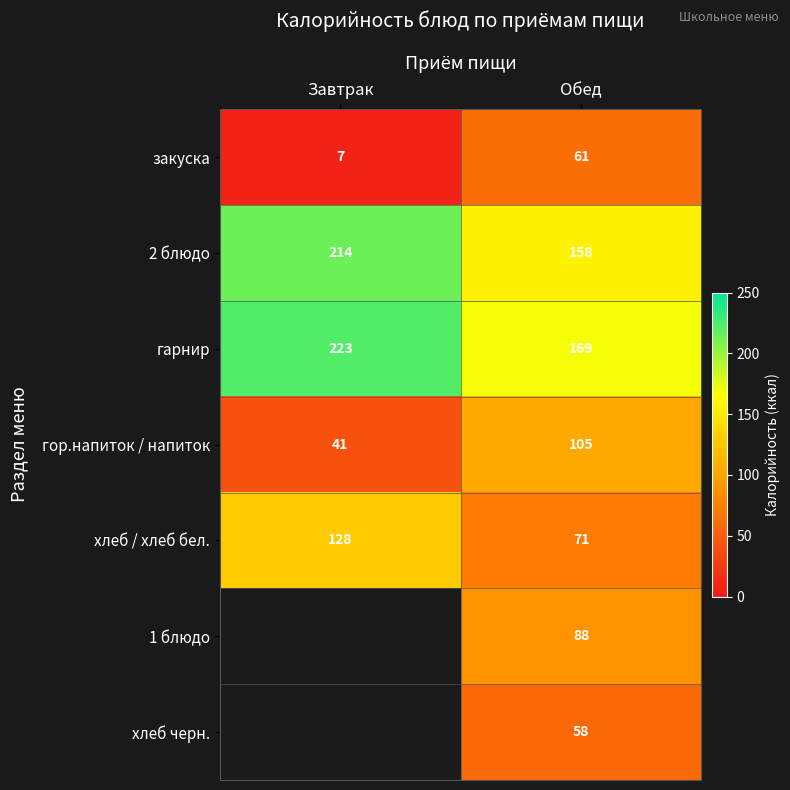

Count the number of categories in the chart.

2